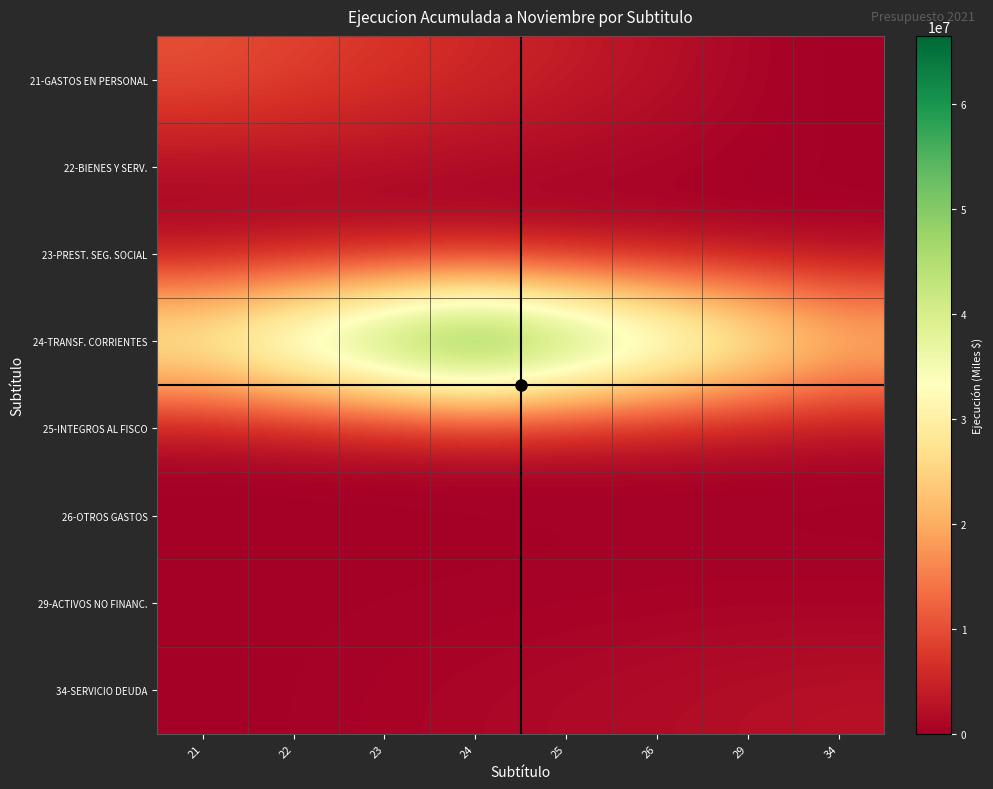

How many data points does each series have?

8